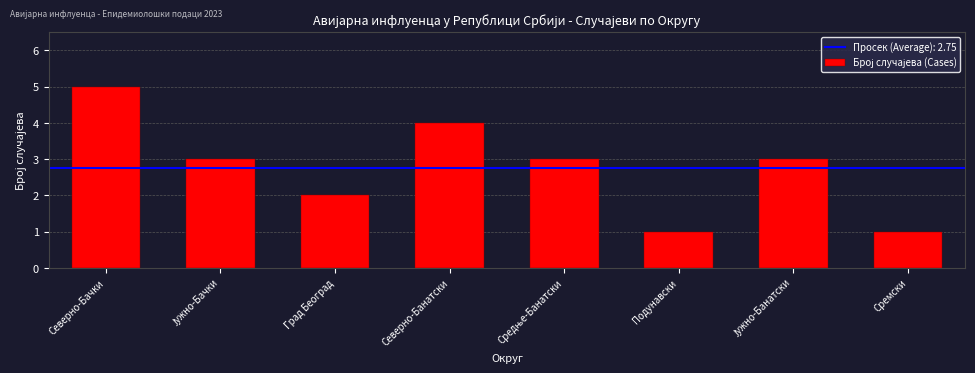

What is the minimum value shown in the chart?

1